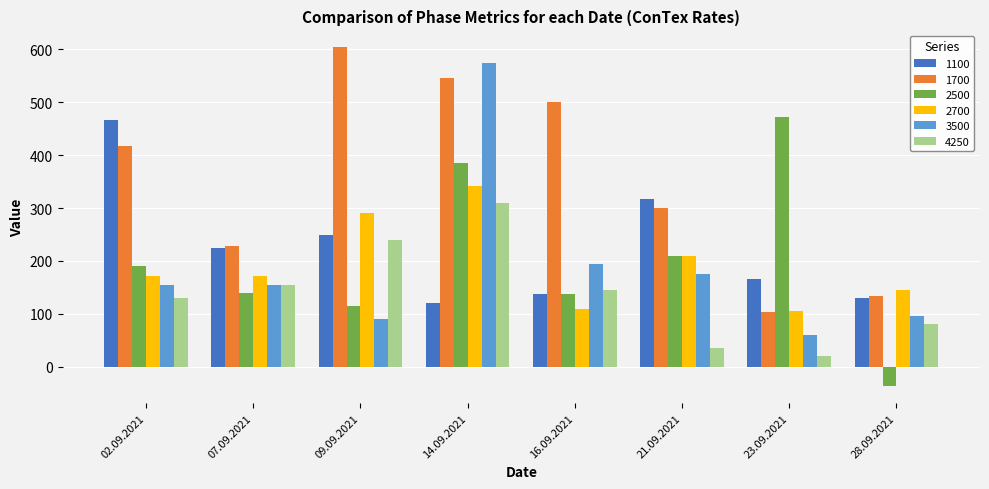

At which label is 1100 closest to 294?

21.09.2021